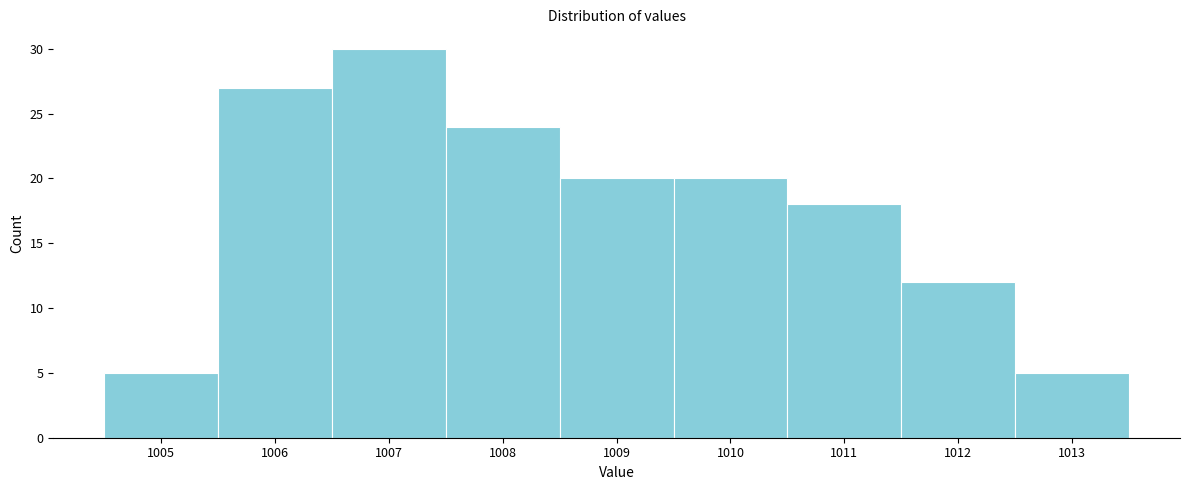

Reading left to right, transcribe this chart: for each bar, give the range it covers on the x-axis and its height. The values are not printed on the chart, so give them approximately, as read against the axis.

1004.5 to 1005.5: 5
1005.5 to 1006.5: 27
1006.5 to 1007.5: 30
1007.5 to 1008.5: 24
1008.5 to 1009.5: 20
1009.5 to 1010.5: 20
1010.5 to 1011.5: 18
1011.5 to 1012.5: 12
1012.5 to 1013.5: 5